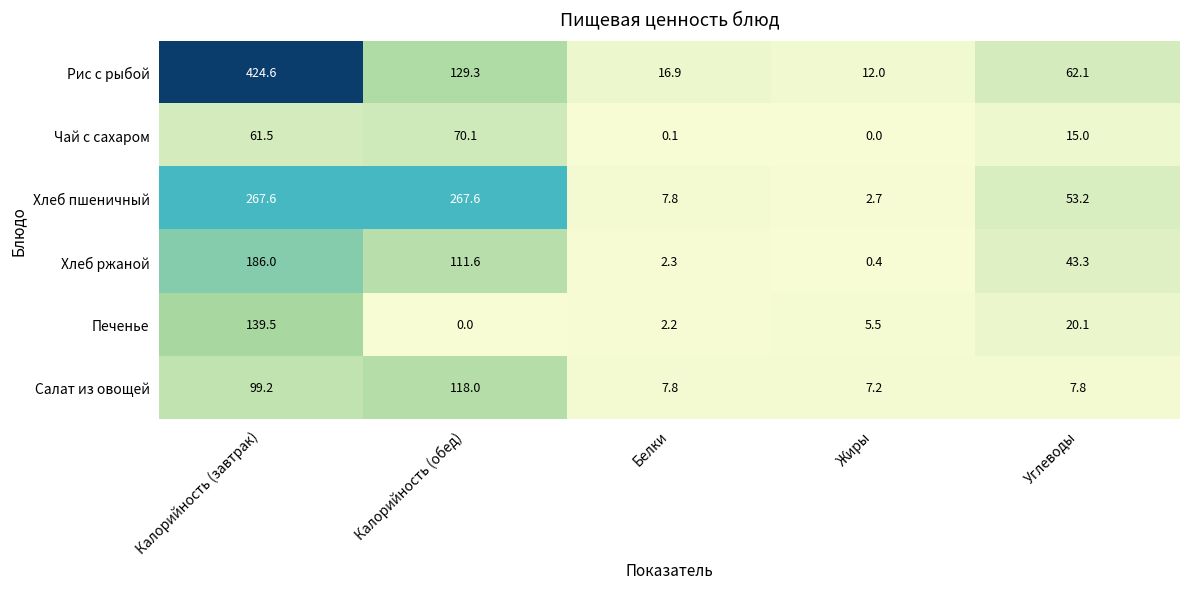

What is the difference between the Салат из овощей values at Углеводы and Калорийность (завтрак)?

91.4